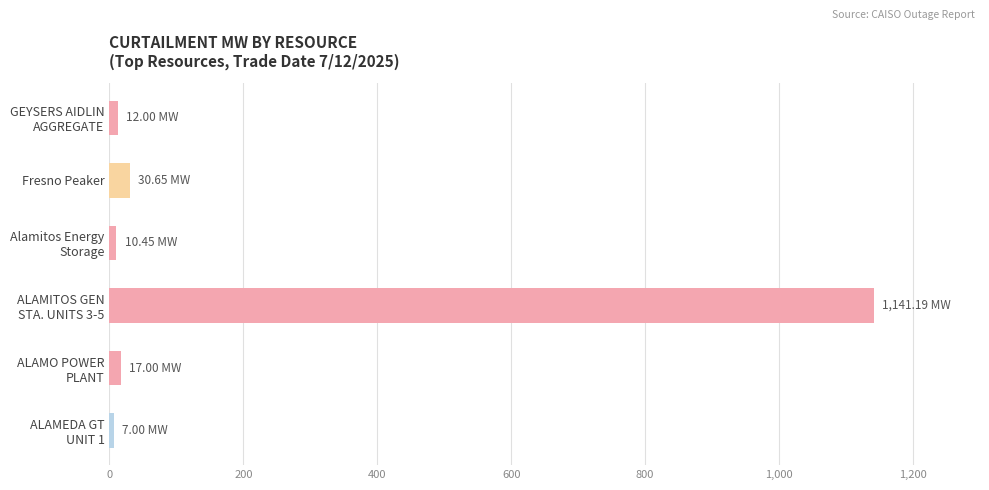

Which category has the highest value across all series?

ALAMITOS GEN
STA. UNITS 3-5